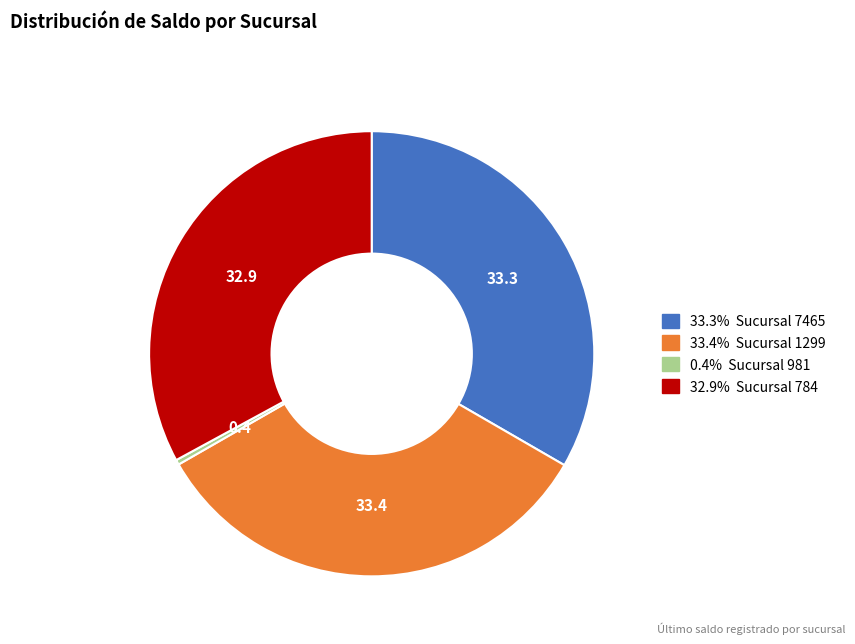

Is there any slice that represents more than half of the pie?

No